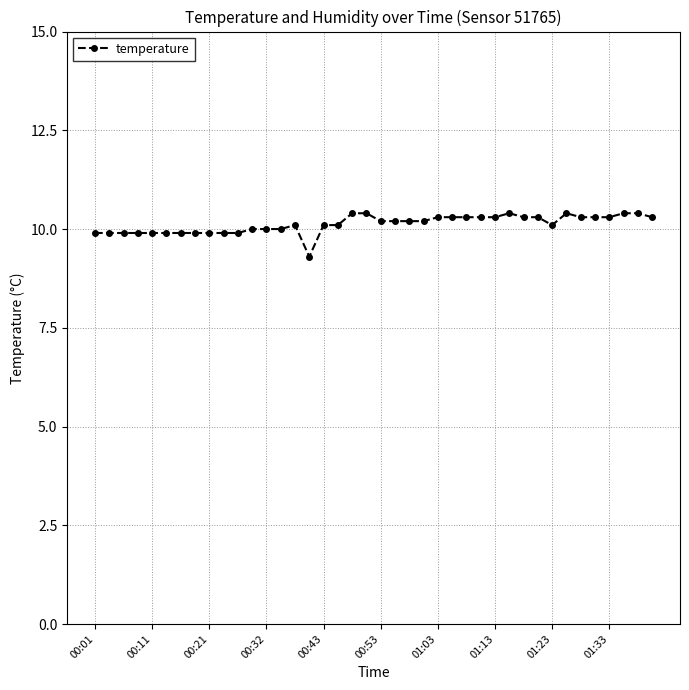

What is the value of the 23rd point from the left?

10.2